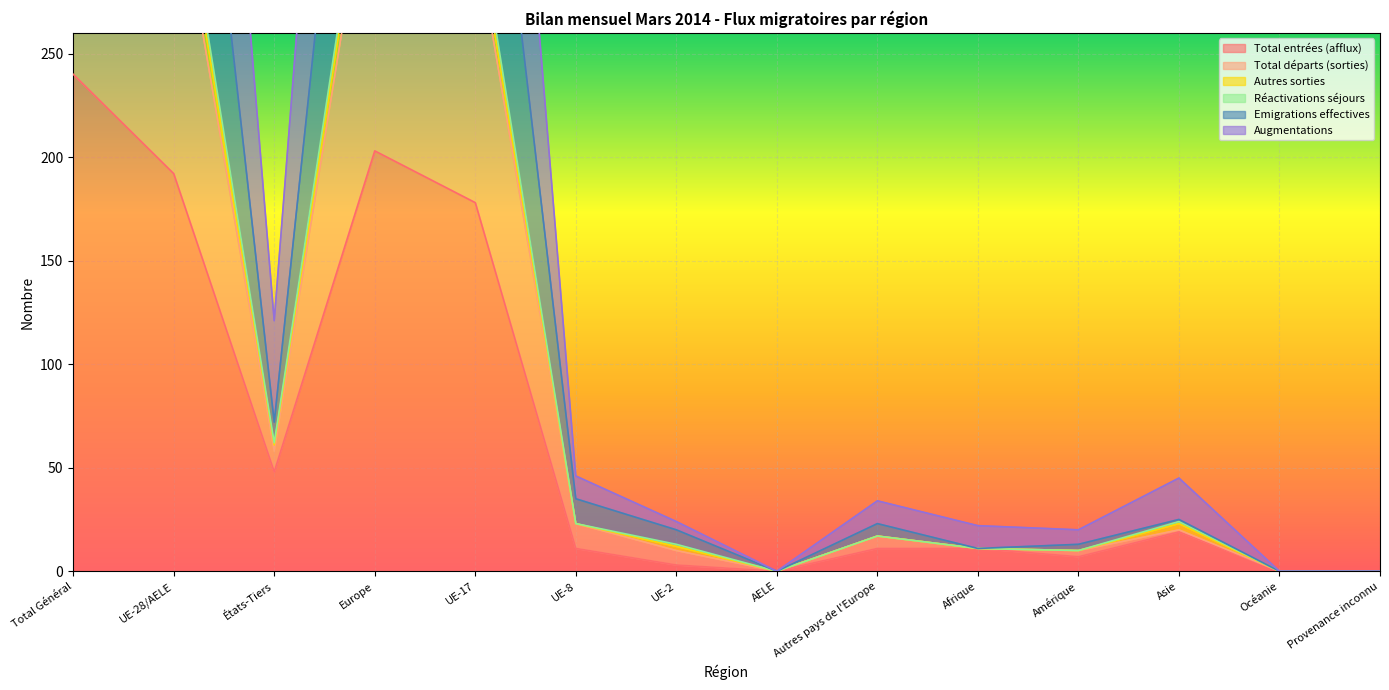

What is the greatest value displayed?

829